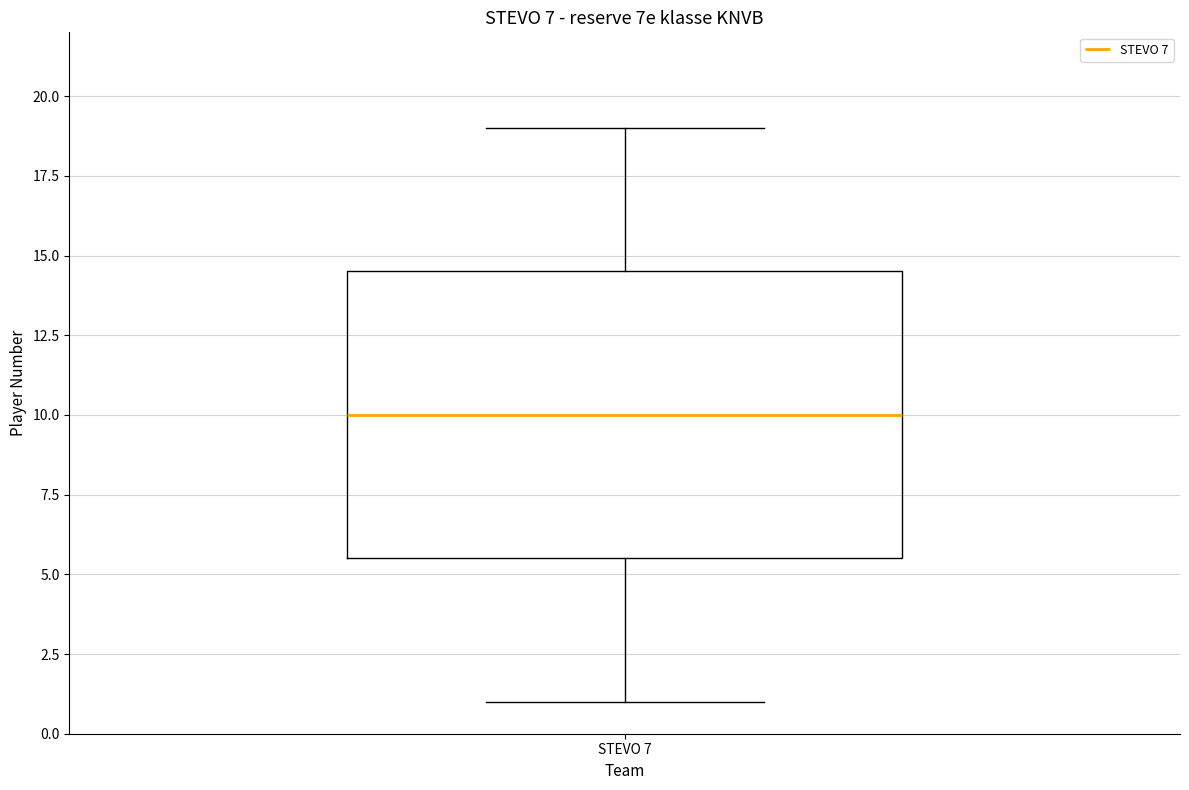

Where is the upper edge of the box for STEVO 7 on the y-axis? The values are not printed on the chart, so give them approximately, as read against the axis.

14.5